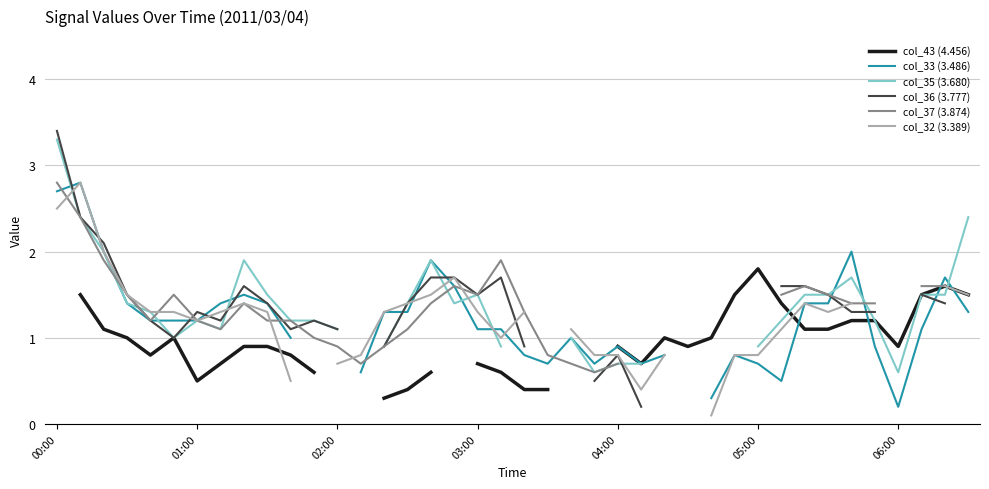

How many lines are shown in the chart?

6